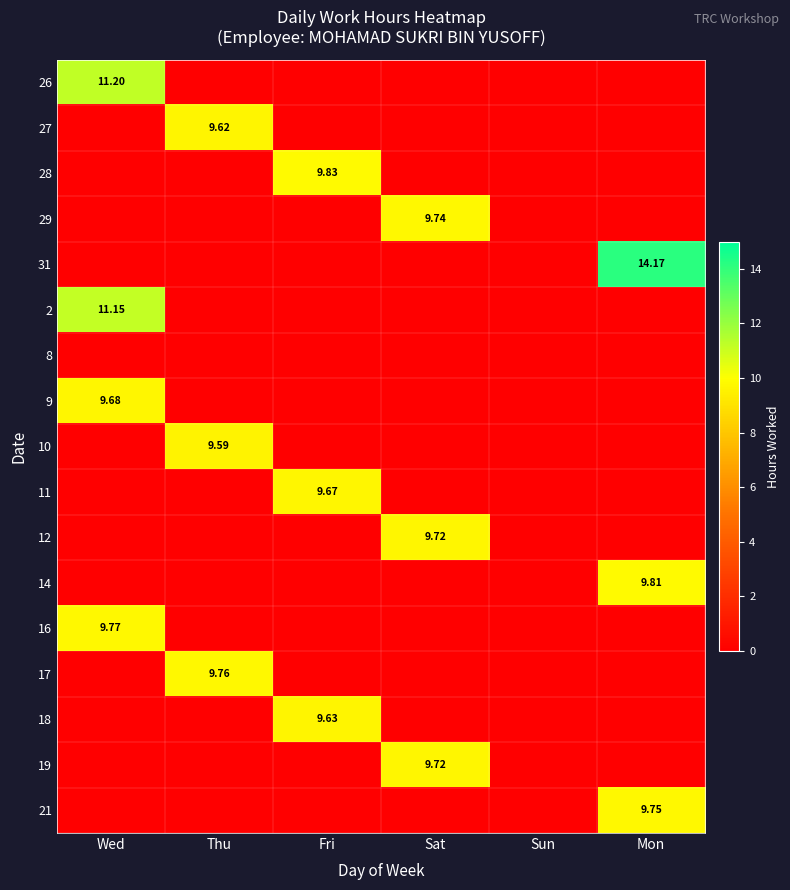

What is the greatest value displayed?

14.2